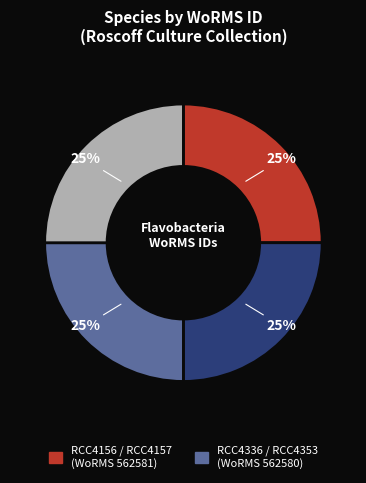

To the nearest percent, what is the average slice percentage?

25%